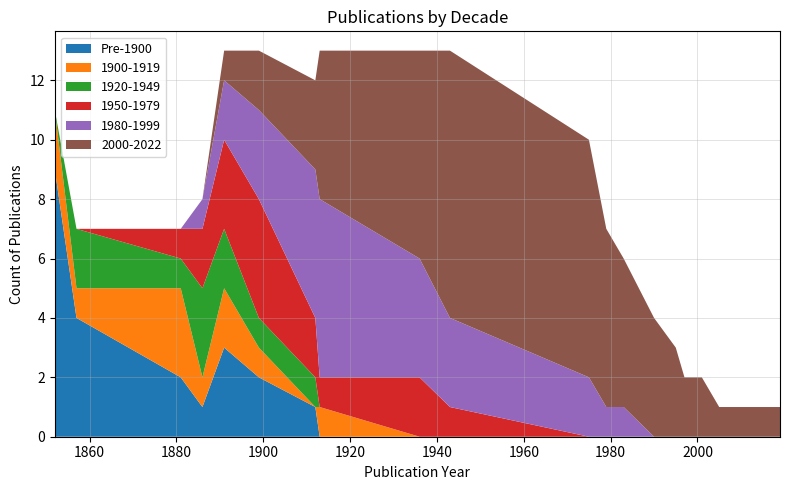

Reading left to right, extract all data points from this chart.

Pre-1900: 1852=9	1857=4	1881=2	1886=1	1891=3	1899=2	1912=1	1913=0	1936=0	1943=0	1975=0	1979=0	1983=0	1990=0	1995=0	1997=0	2001=0	2005=0	2008=0	2019=0
1900-1919: 1852=2	1857=1	1881=3	1886=1	1891=2	1899=1	1912=0	1913=1	1936=0	1943=0	1975=0	1979=0	1983=0	1990=0	1995=0	1997=0	2001=0	2005=0	2008=0	2019=0
1920-1949: 1852=0	1857=2	1881=1	1886=3	1891=2	1899=1	1912=1	1913=0	1936=0	1943=0	1975=0	1979=0	1983=0	1990=0	1995=0	1997=0	2001=0	2005=0	2008=0	2019=0
1950-1979: 1852=0	1857=0	1881=1	1886=2	1891=3	1899=4	1912=2	1913=1	1936=2	1943=1	1975=0	1979=0	1983=0	1990=0	1995=0	1997=0	2001=0	2005=0	2008=0	2019=0
1980-1999: 1852=0	1857=0	1881=0	1886=1	1891=2	1899=3	1912=5	1913=6	1936=4	1943=3	1975=2	1979=1	1983=1	1990=0	1995=0	1997=0	2001=0	2005=0	2008=0	2019=0
2000-2022: 1852=0	1857=0	1881=0	1886=0	1891=1	1899=2	1912=3	1913=5	1936=7	1943=9	1975=8	1979=6	1983=5	1990=4	1995=3	1997=2	2001=2	2005=1	2008=1	2019=1